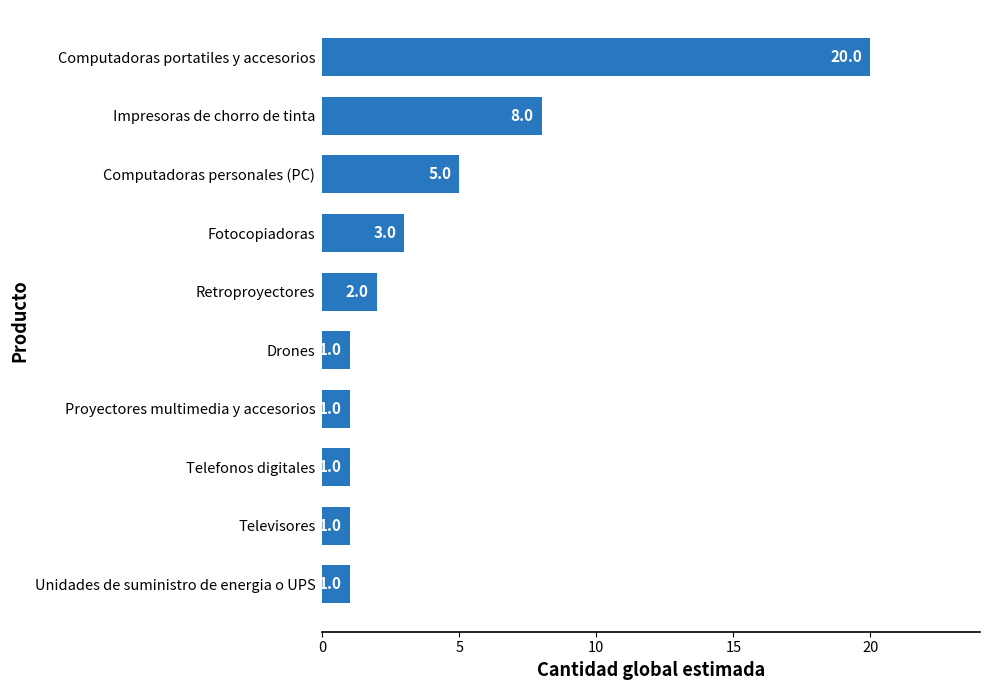

The value at Impresoras de chorro de tinta is 8. True or false?

True